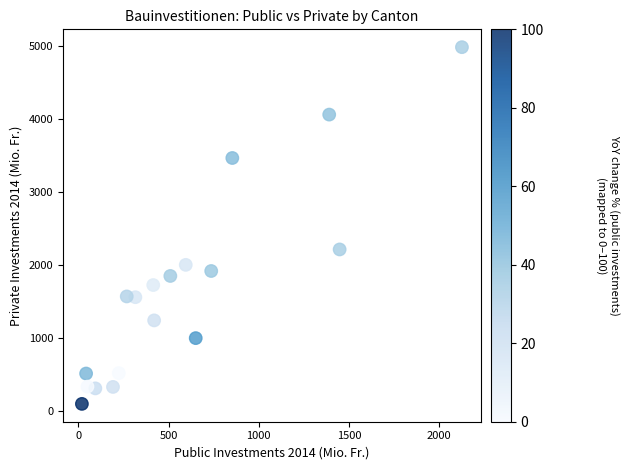

What is the range of Y values (max minus min)?

4884.7